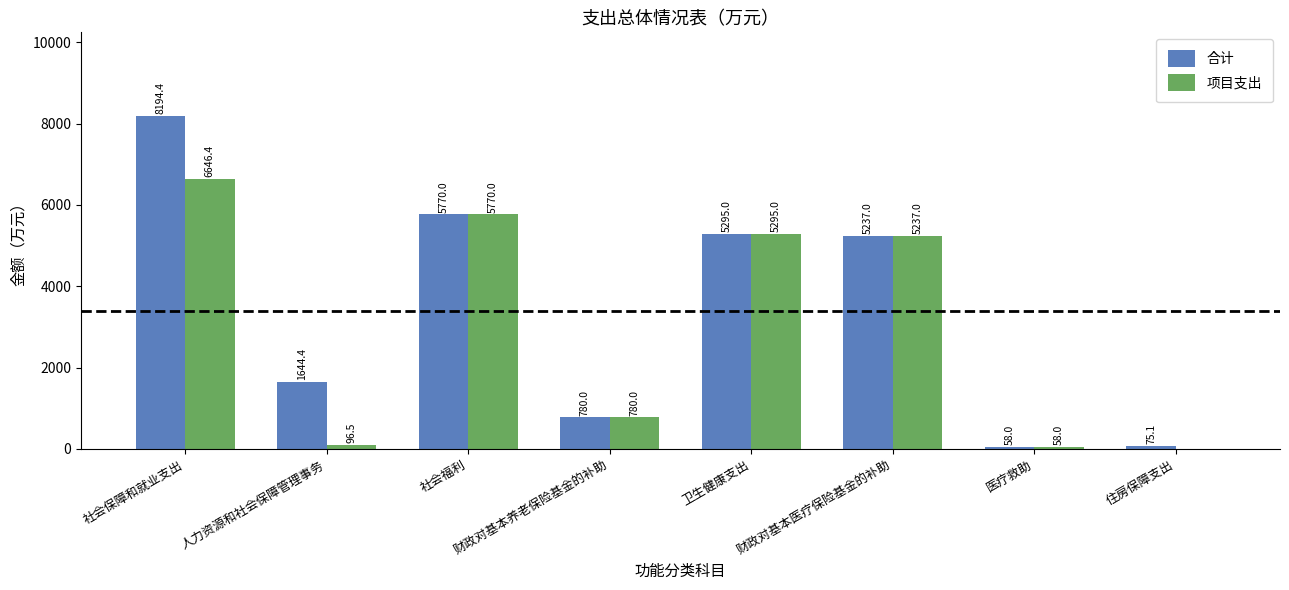

What is the total value across all series at 社会福利?

11540.0